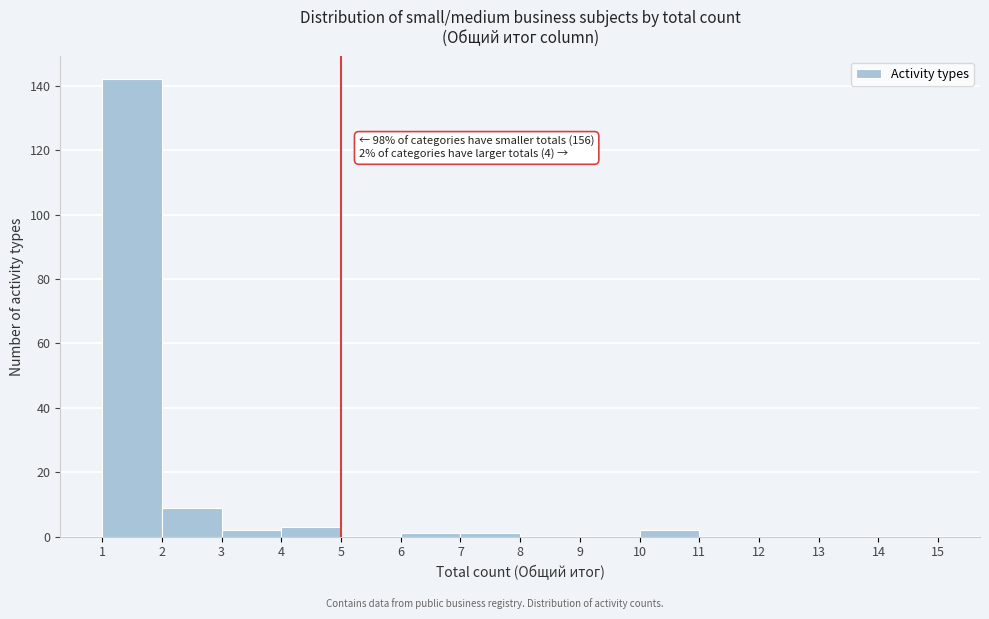

Over which range of the x-axis is the bar tallest?

1 to 2